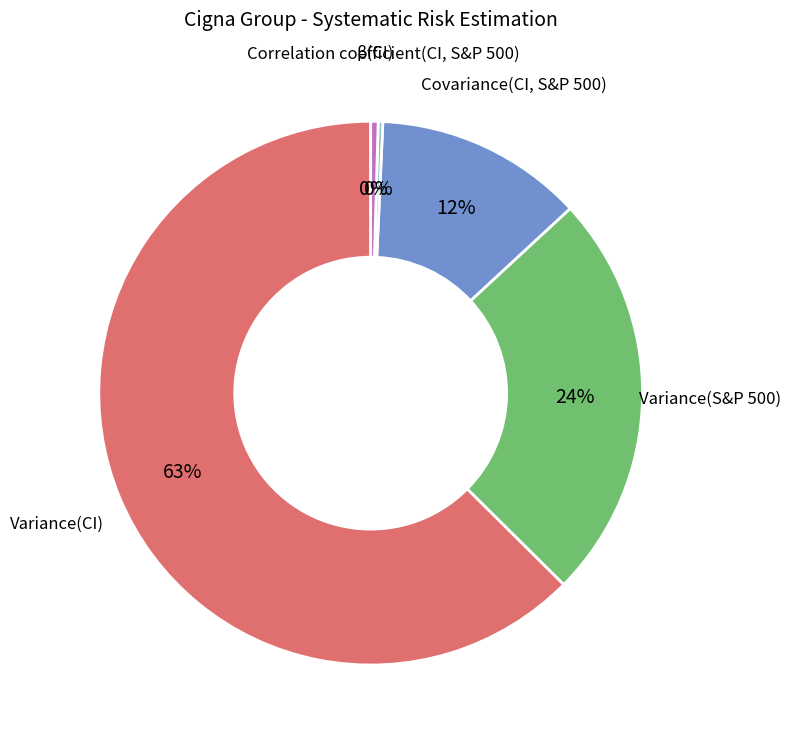

What is the largest slice in the pie chart?

Variance(CI)